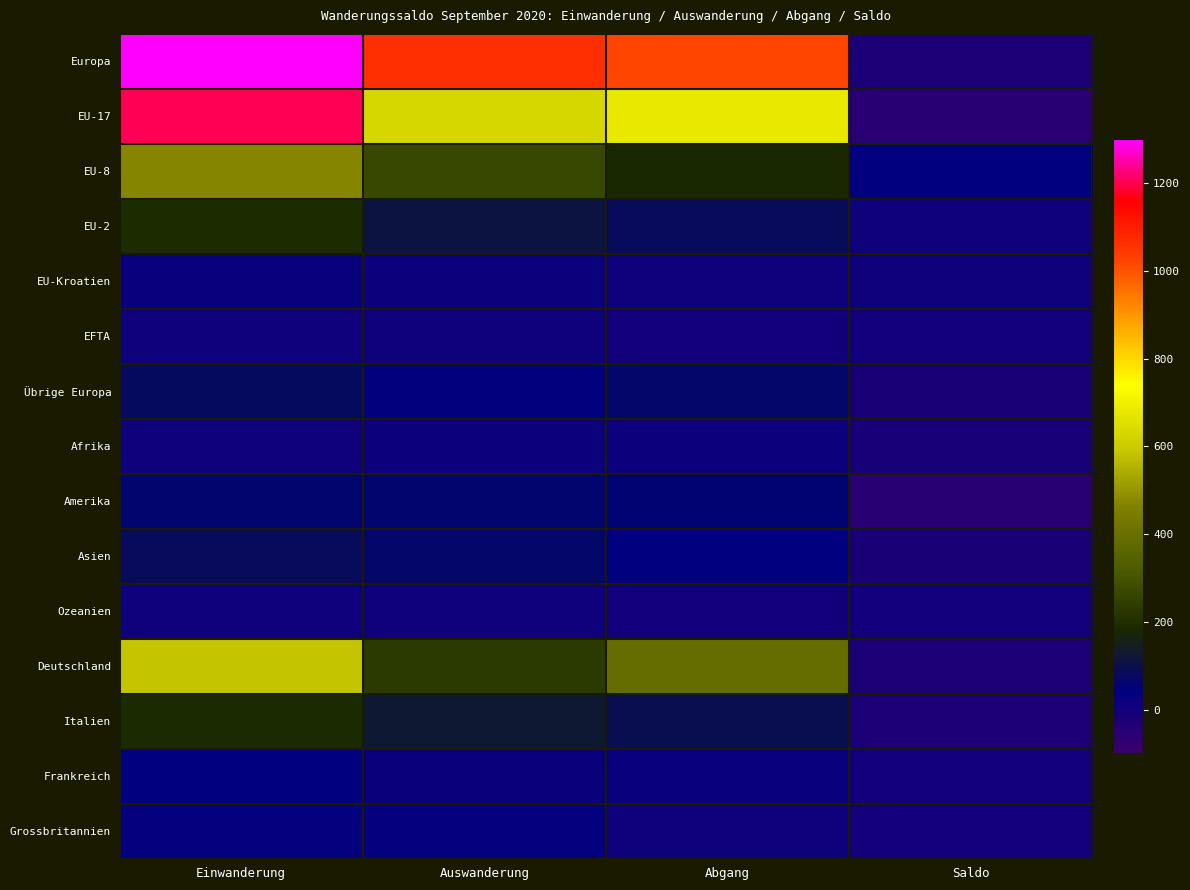

At Abgang, list the series in order from largest to smallest.

Europa, EU-17, Deutschland, EU-8, Italien, EU-2, Übrige Europa, Amerika, Asien, Frankreich, Afrika, EU-Kroatien, Grossbritannien, EFTA, Ozeanien